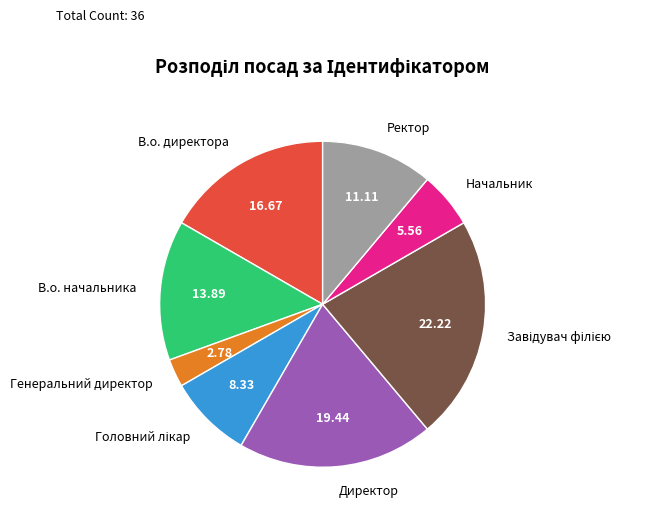

What is the ratio of the value at Директор to the value at Начальник?

3.5